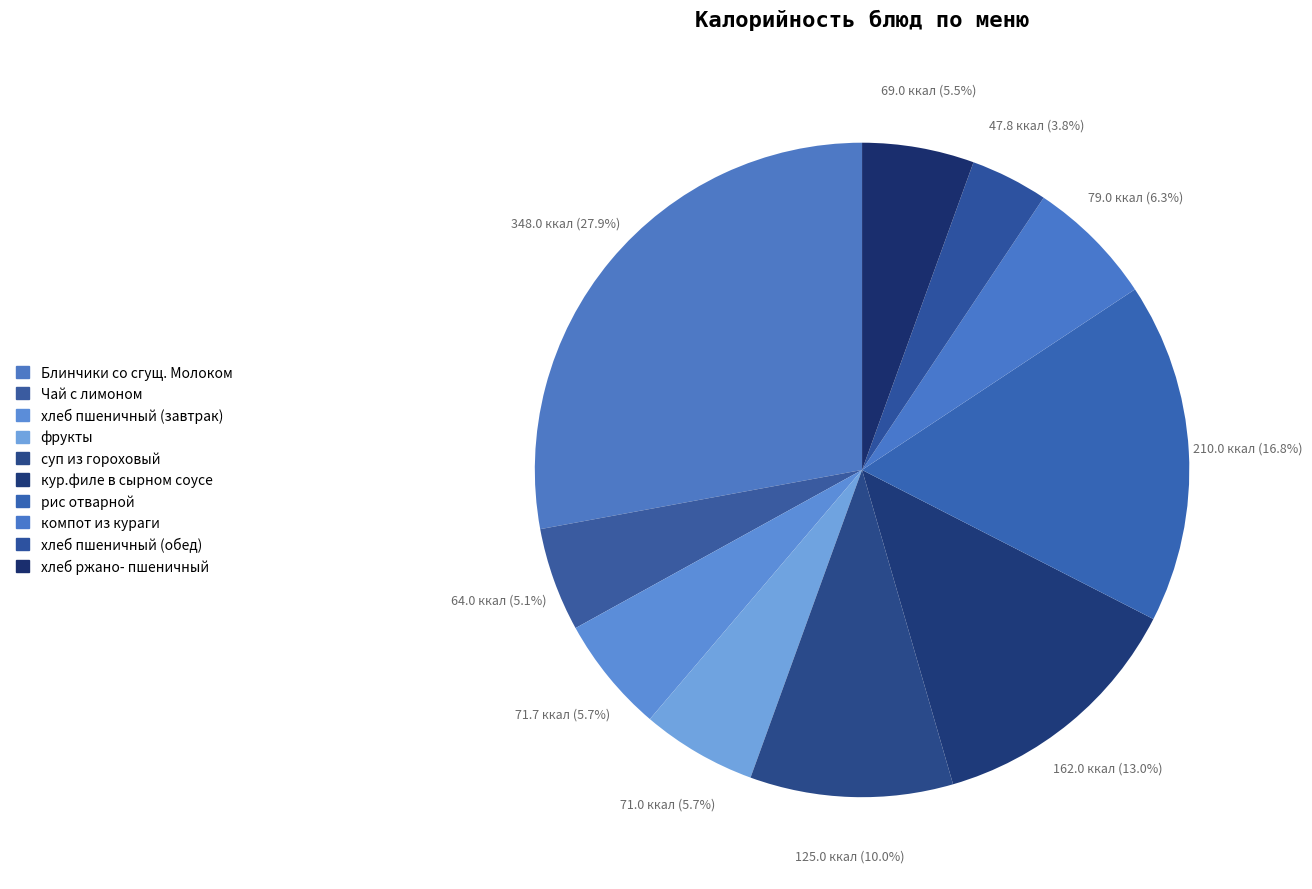

Is there a majority slice in this chart?

No